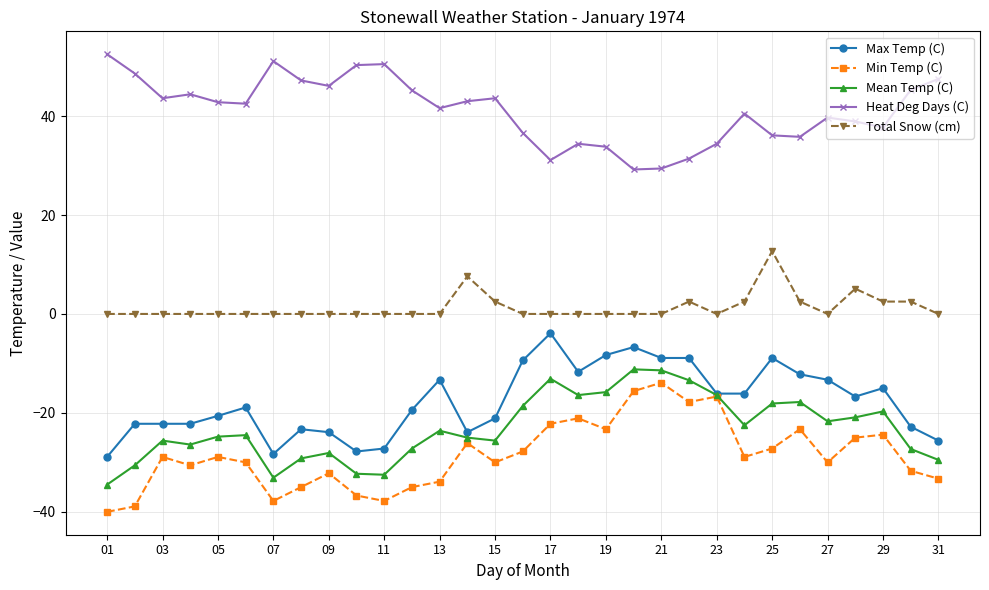

True or false: Total Snow (cm) and Mean Temp (C) intersect in this chart.

False